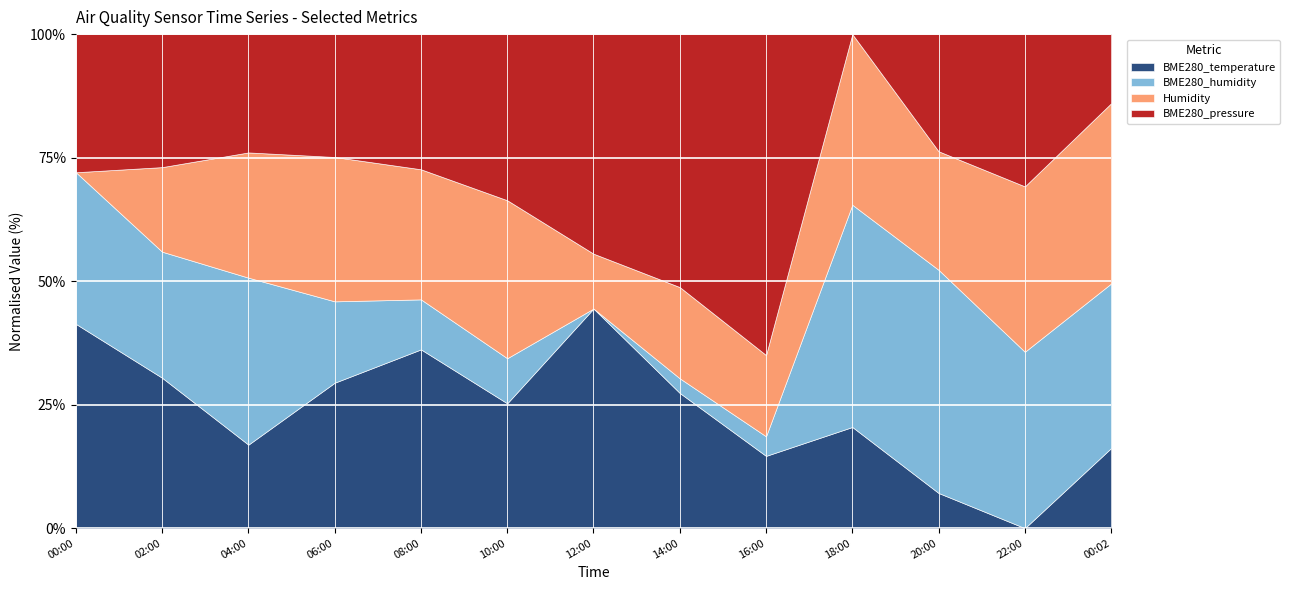

What are all the series names shown in the legend?

BME280_temperature, BME280_humidity, Humidity, BME280_pressure